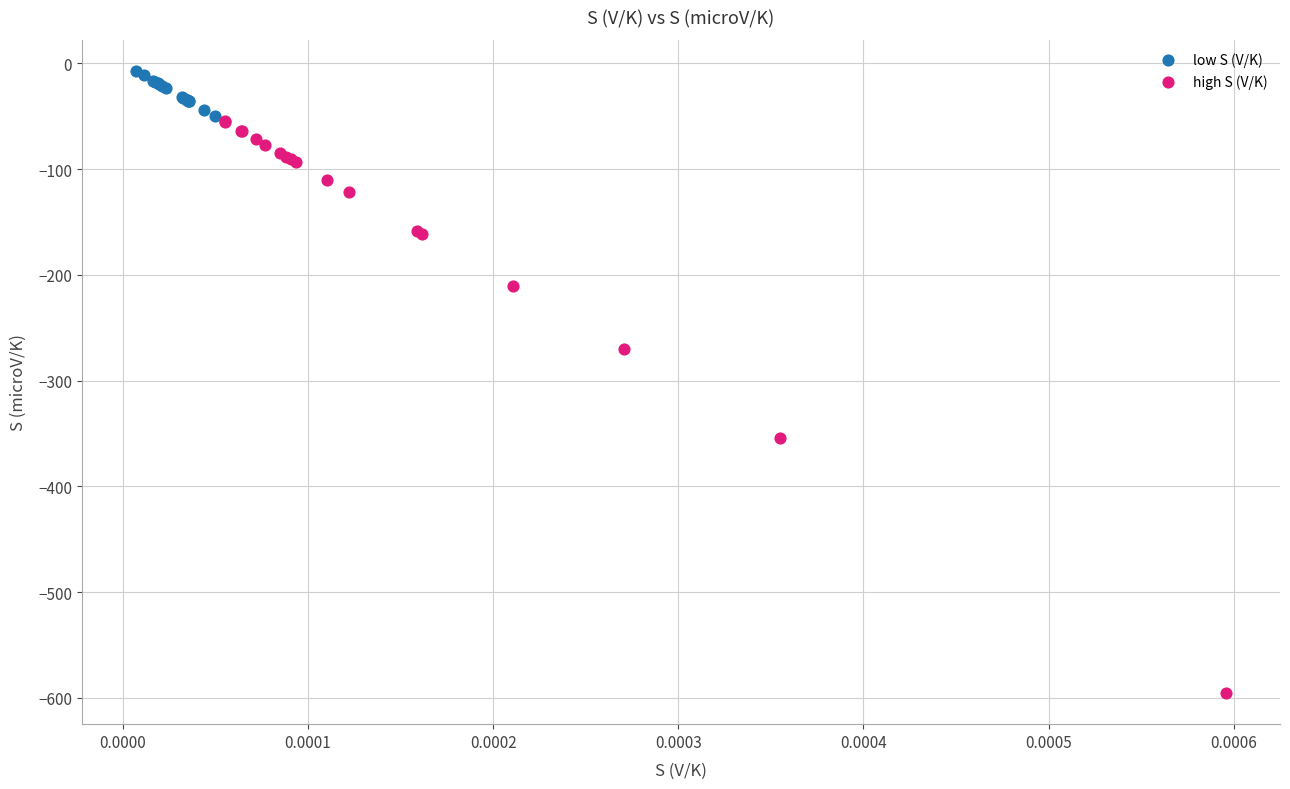

Which series contains the lowest Y value?

high S (V/K)